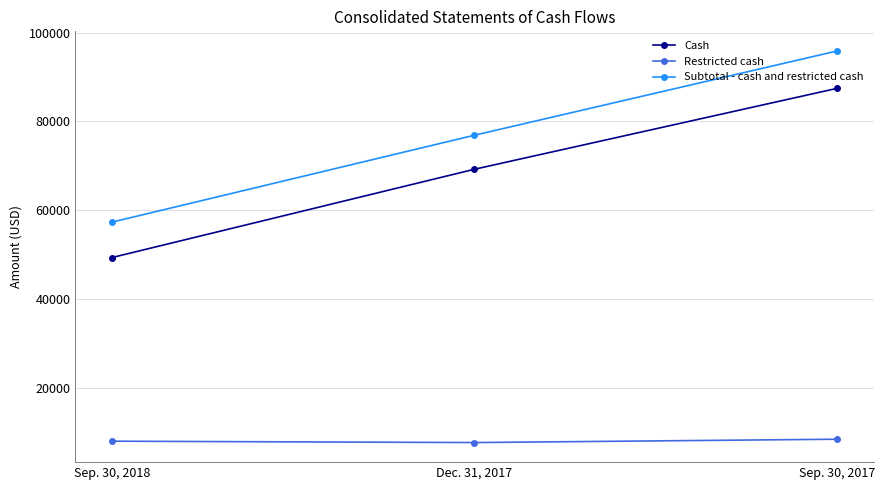

What is the smallest value displayed?

7668